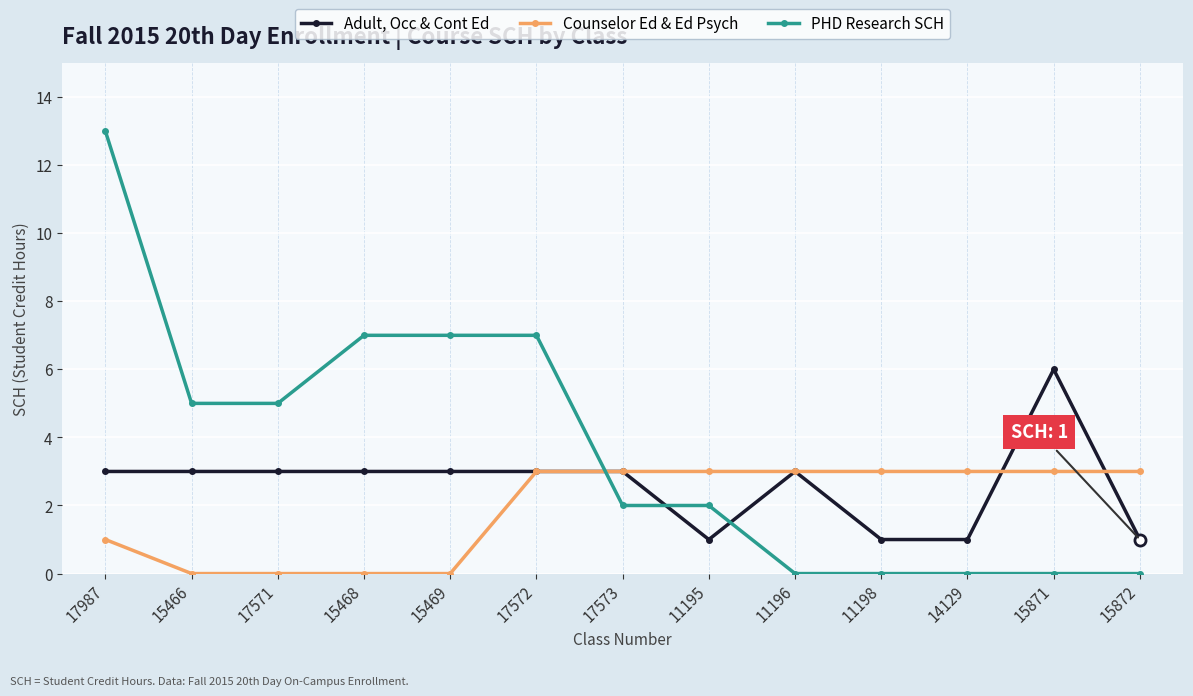

Which series has the largest range (max minus min)?

PHD Research SCH